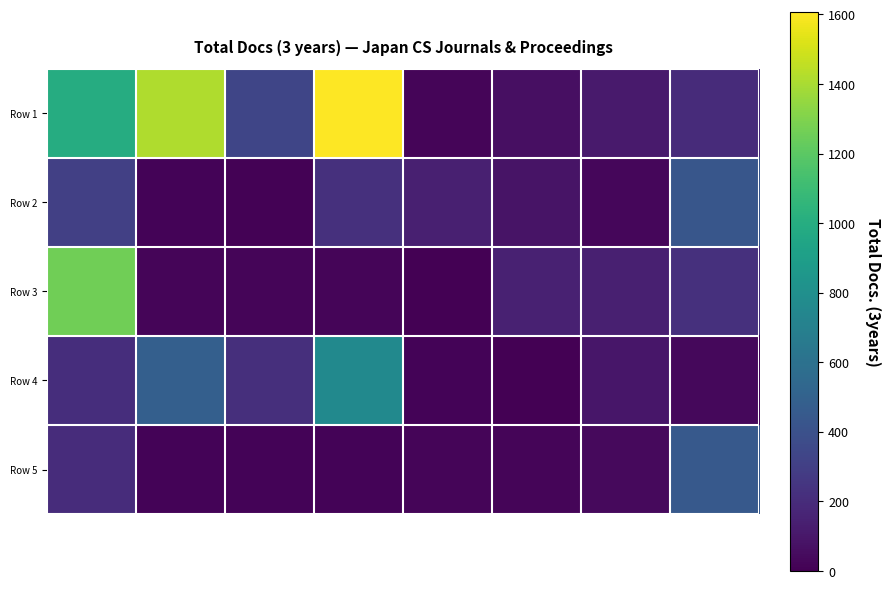

Which series has the largest total across all categories?

Row 1